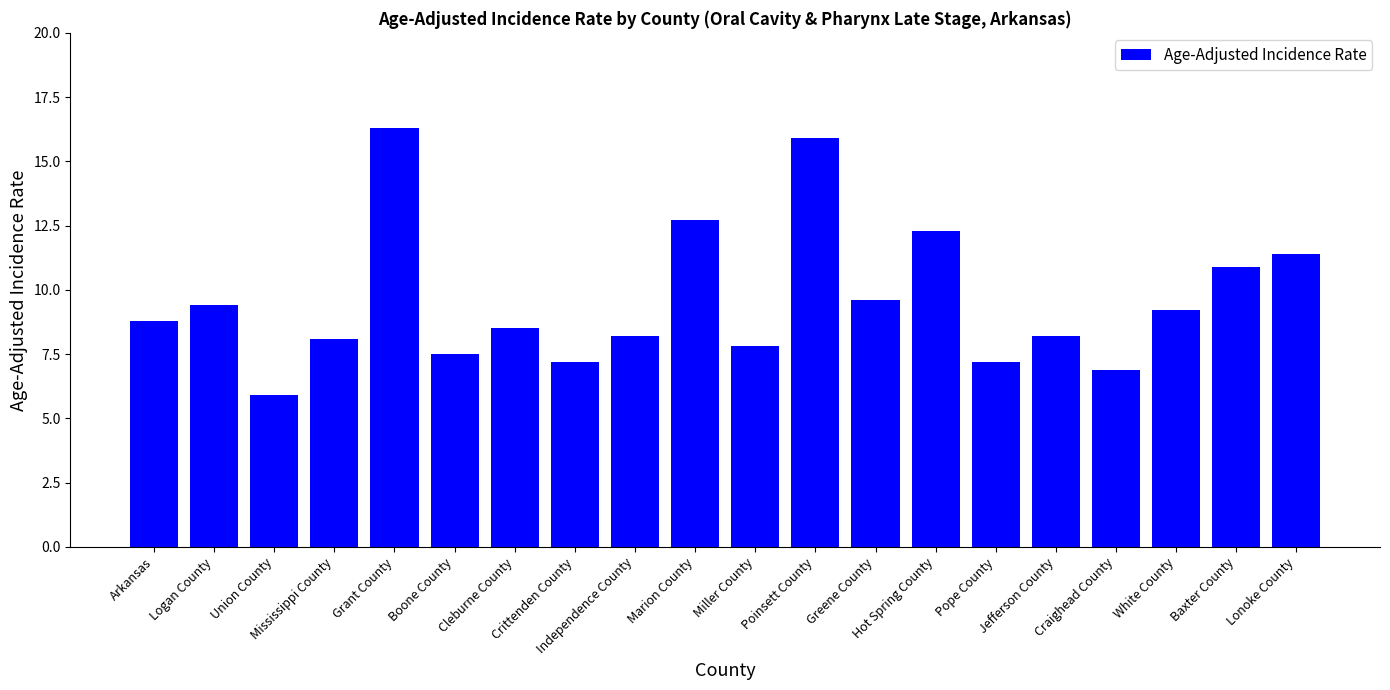

What is the label of the 1st bar from the left?

Arkansas